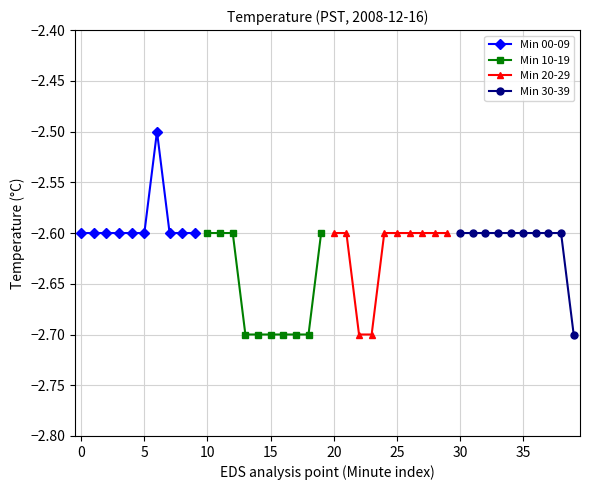

What is the highest value of the Min 10-19 series?

-2.6